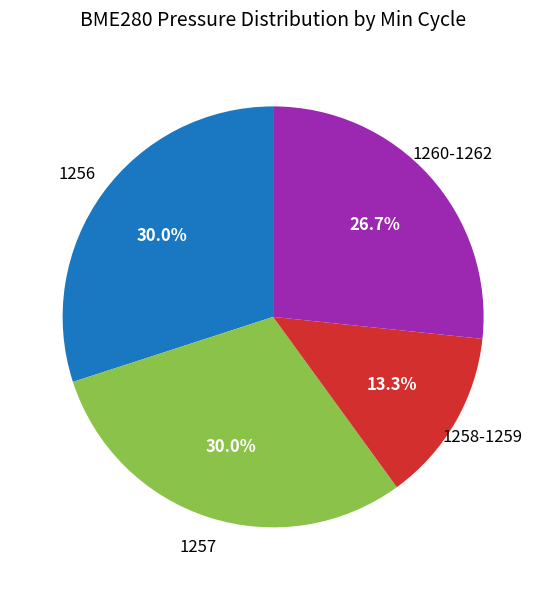

Does any single category account for the majority?

No